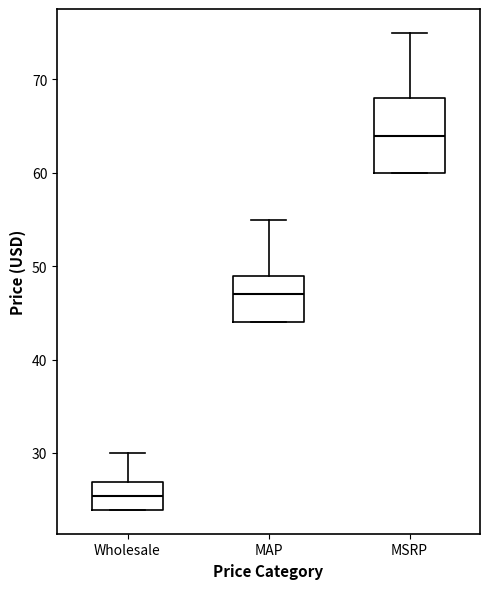

Where is the lower edge of the box for Wholesale on the y-axis? The values are not printed on the chart, so give them approximately, as read against the axis.

24